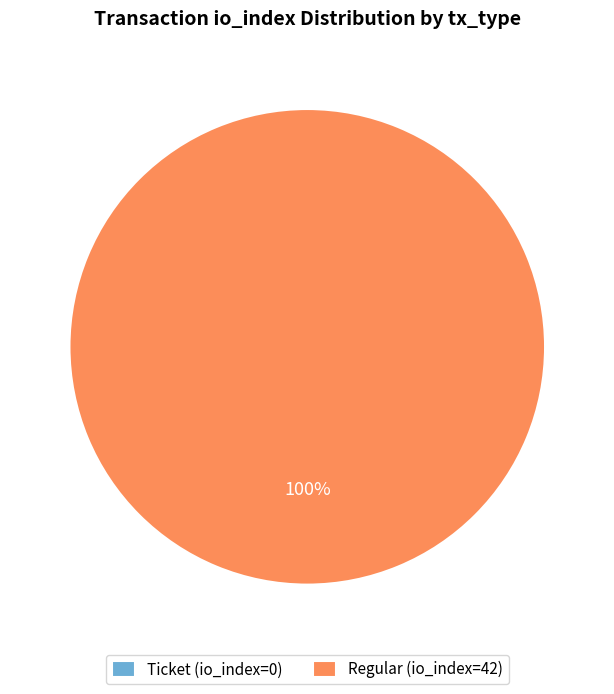

Is there any slice that represents more than half of the pie?

Yes